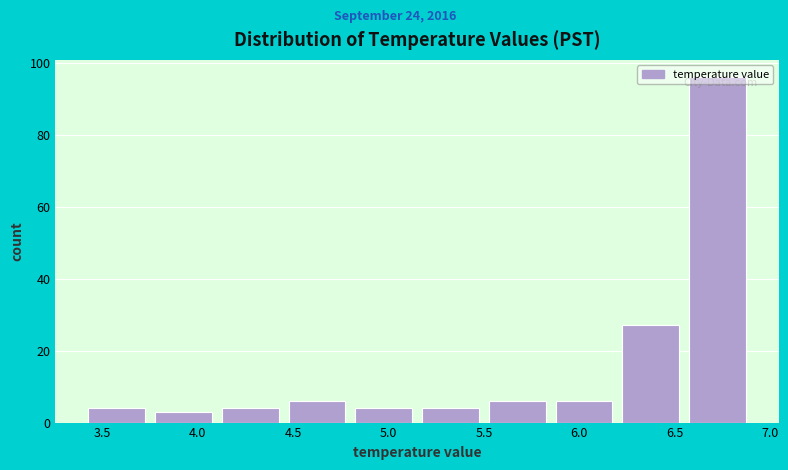

Reading left to right, list every bar in this chart as the range it spans on the x-axis followed by its height. The values are not printed on the chart, so give them approximately, as read against the axis.

3.40 to 3.75: 4
3.75 to 4.10: 4
4.10 to 4.45: 4
4.45 to 4.80: 6
4.80 to 5.15: 4
5.15 to 5.50: 4
5.50 to 5.85: 6
5.85 to 6.20: 6
6.20 to 6.55: 28
6.55 to 6.90: 96